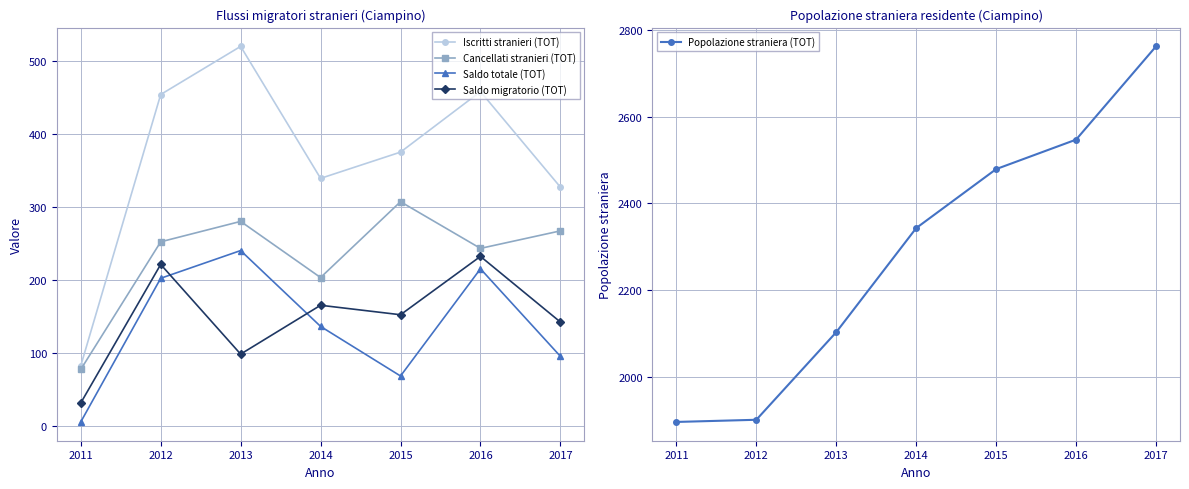

Which series has the largest total across all categories?

Popolazione straniera (TOT)